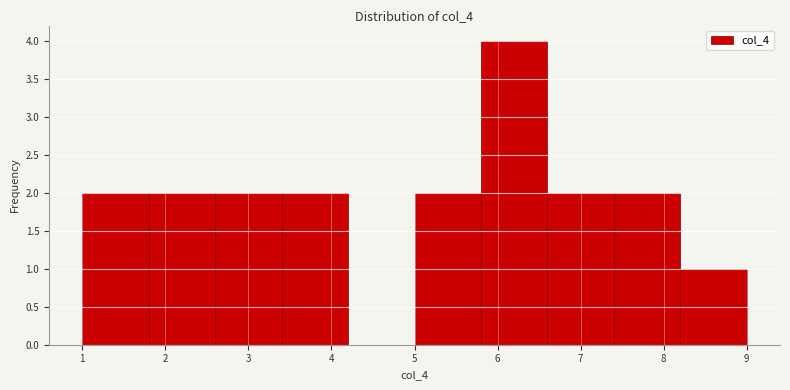

Reading left to right, transcribe this chart: for each bar, give the range it covers on the x-axis and its height. The values are not printed on the chart, so give them approximately, as read against the axis.

1.0 to 1.8: 2
1.8 to 2.6: 2
2.6 to 3.4: 2
3.4 to 4.2: 2
4.2 to 5.0: 0
5.0 to 5.8: 2
5.8 to 6.6: 4
6.6 to 7.4: 2
7.4 to 8.2: 2
8.2 to 9.0: 1